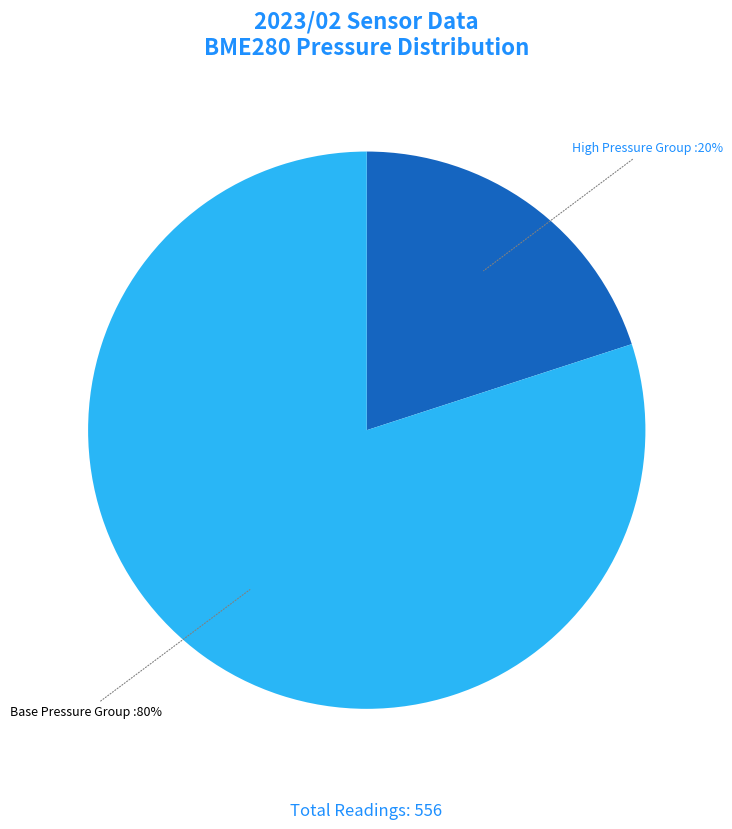

Is there a majority slice in this chart?

Yes